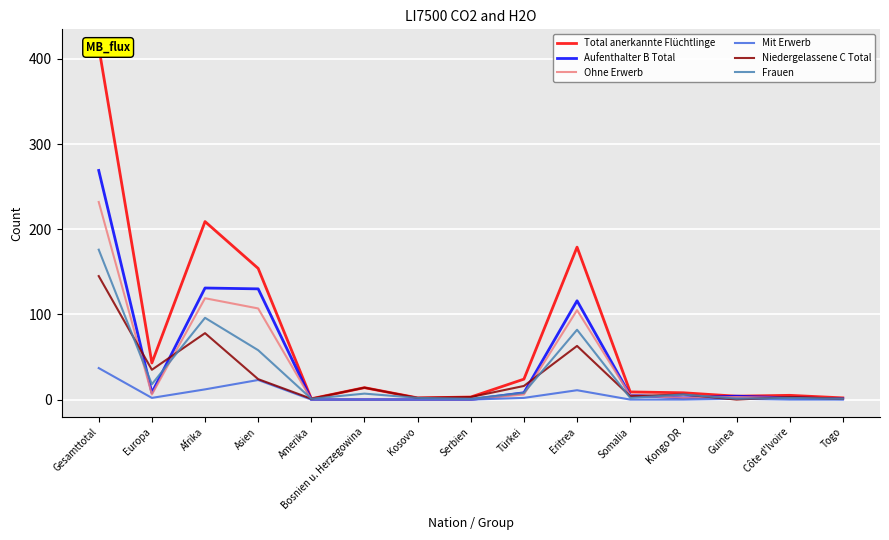

At which category is the sum across all series the highest?

Gesamttotal